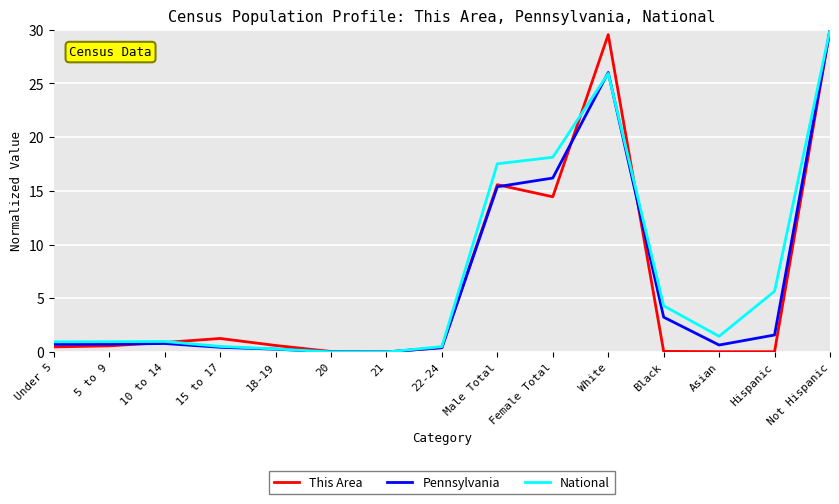

Is it true that Pennsylvania equals 0.7 at 5 to 9?

True